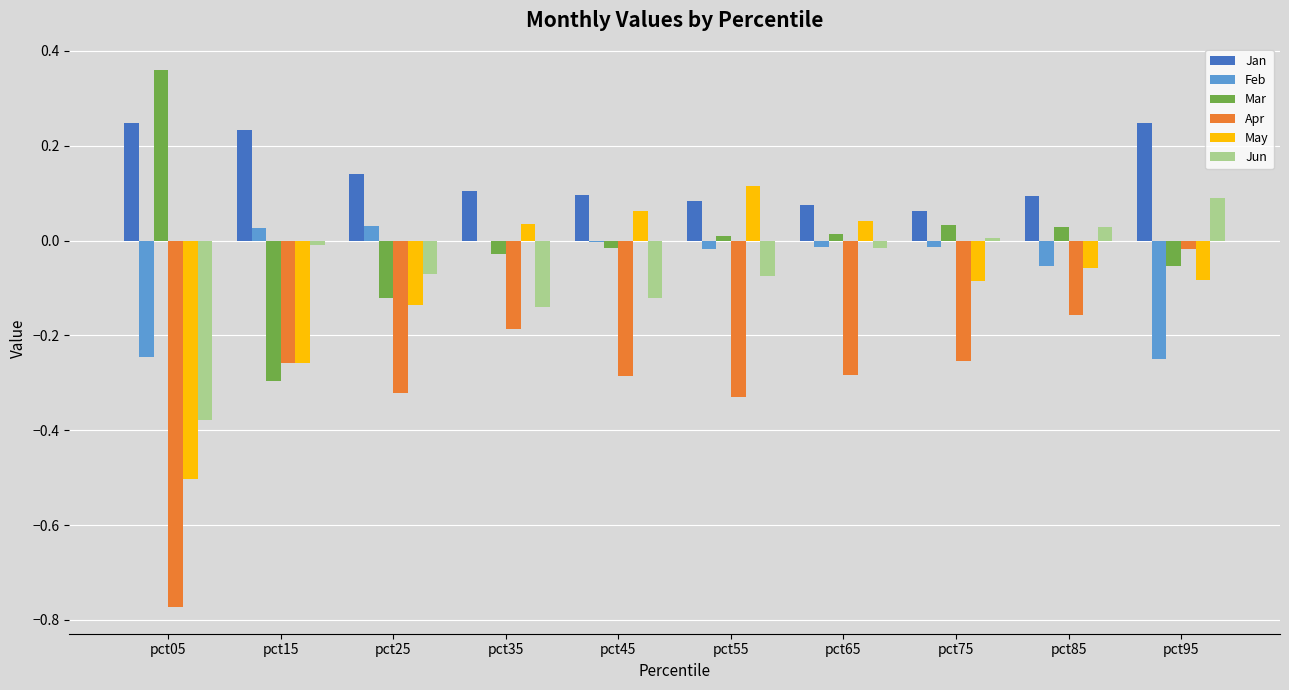

The Apr series shows -0.3 at pct55. True or false?

True